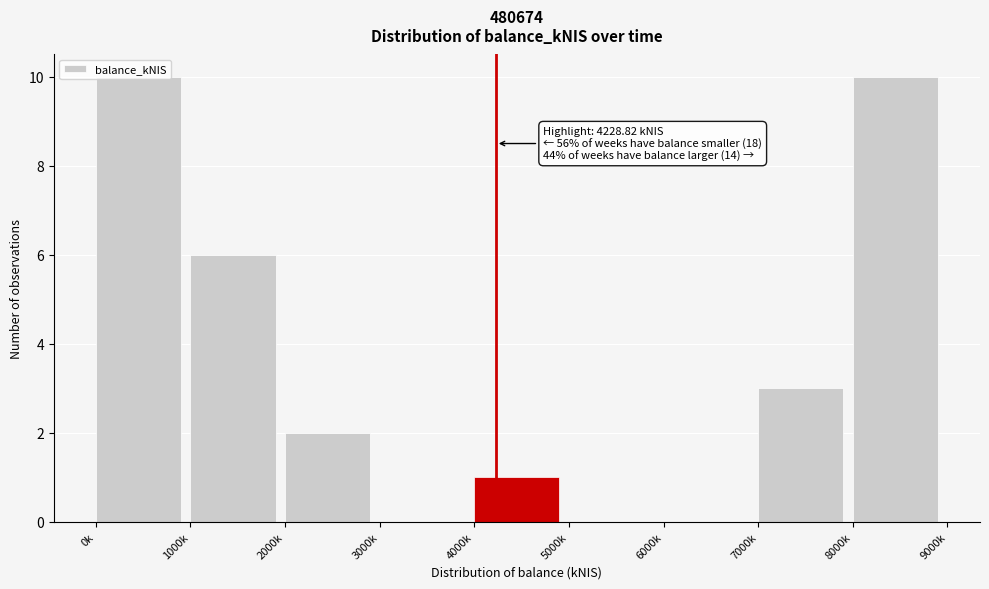

What is the sum of all values?

32